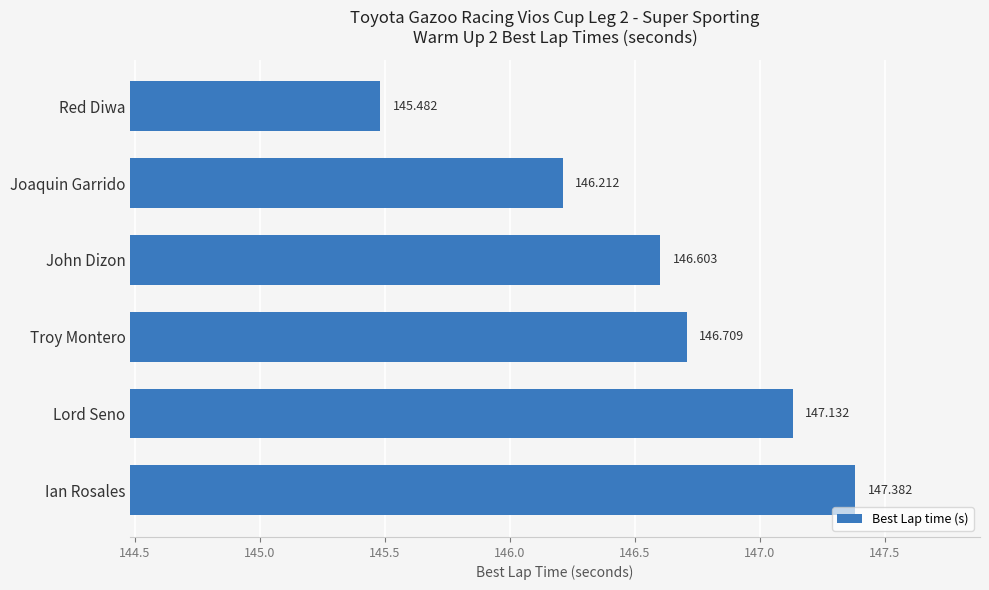

Where is the data nearest to the value 146?

Joaquin Garrido